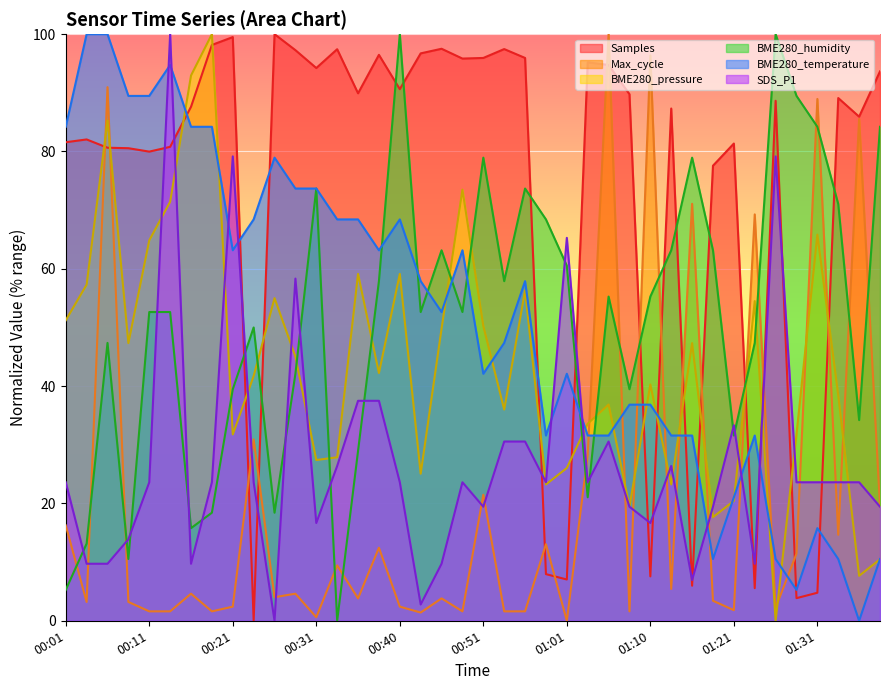

What is the sum of all Max_cycle values?

838.0